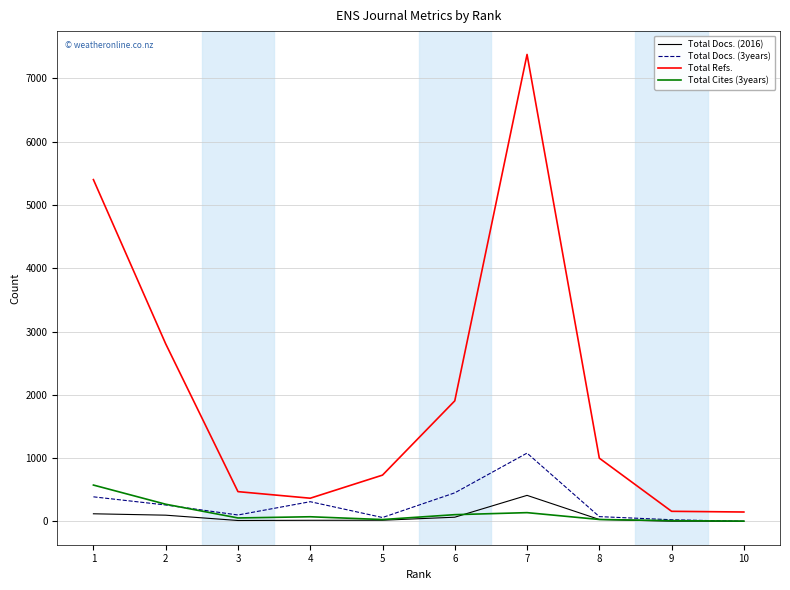

Which series has the widest spread of values?

Total Refs.